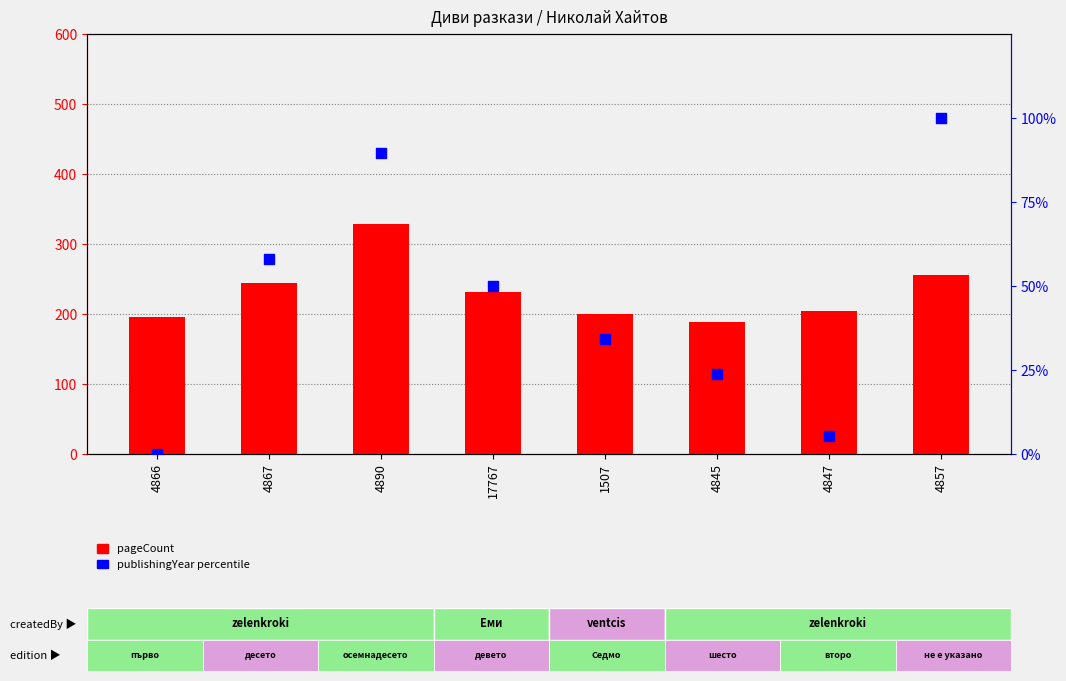

What are all the series names shown in the legend?

pageCount, publishingYear percentile